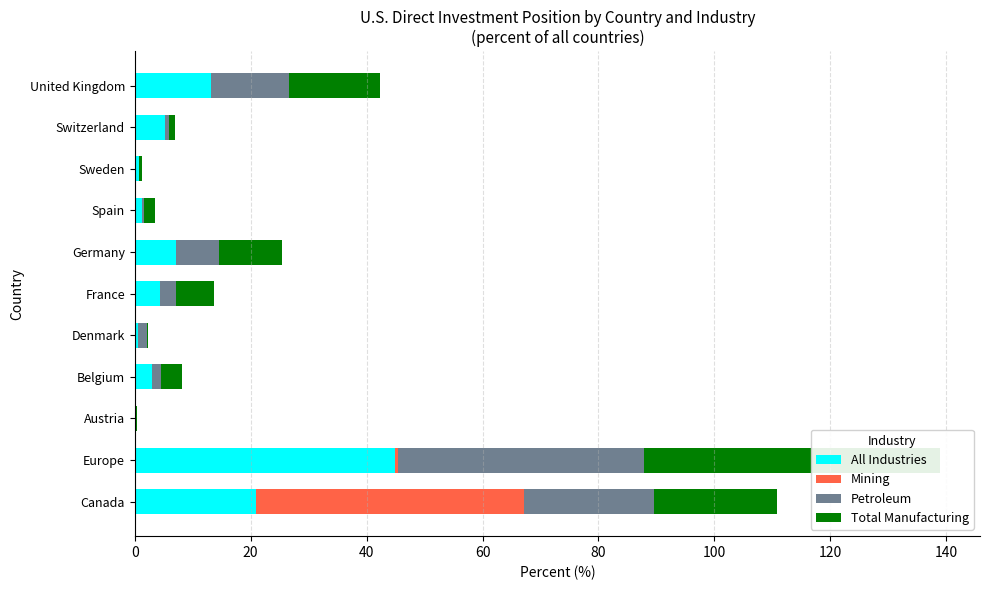

How many values in Petroleum are above zero?

9